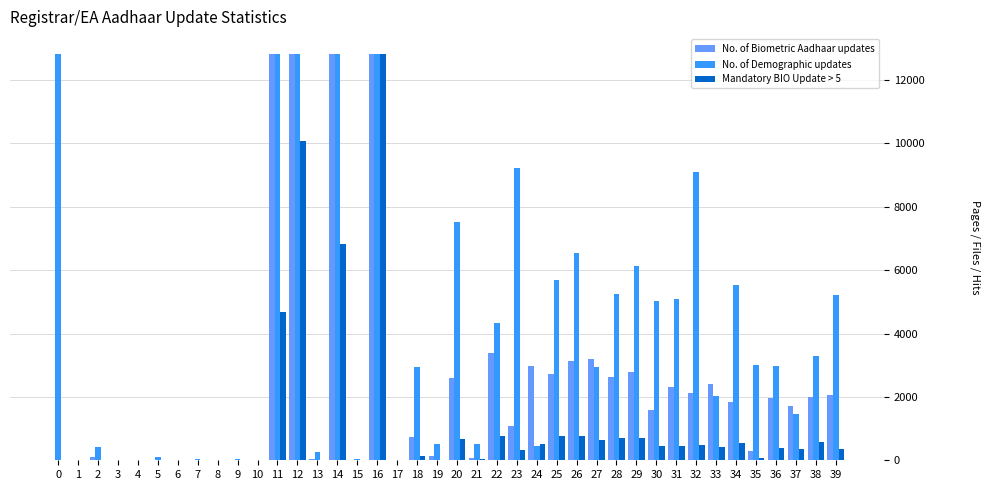

True or false: No. of Demographic updates has a value of 19128.8 at 0.

False